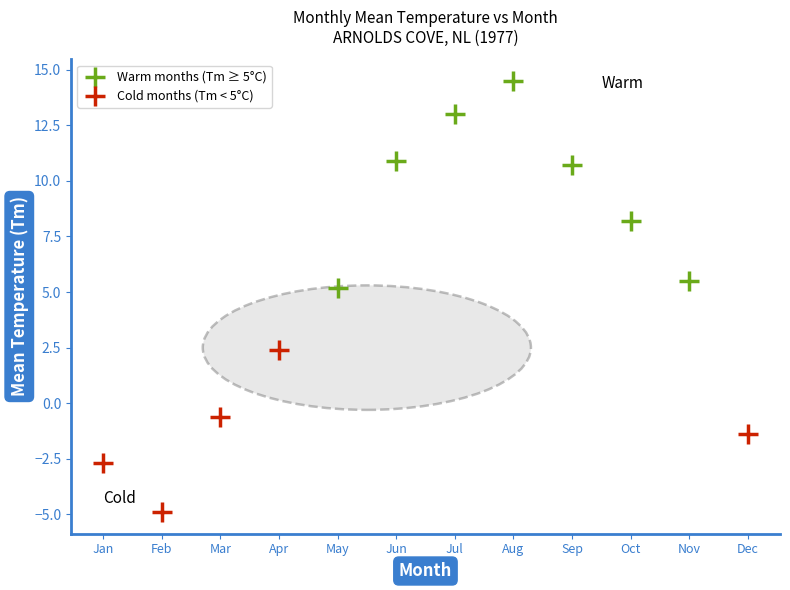

Which series contains the highest Y value?

Warm months (Tm ≥ 5°C)